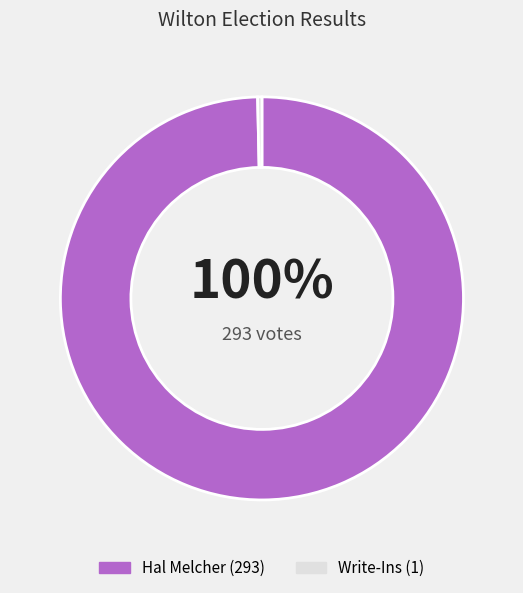

How many slices are in this pie chart?

2